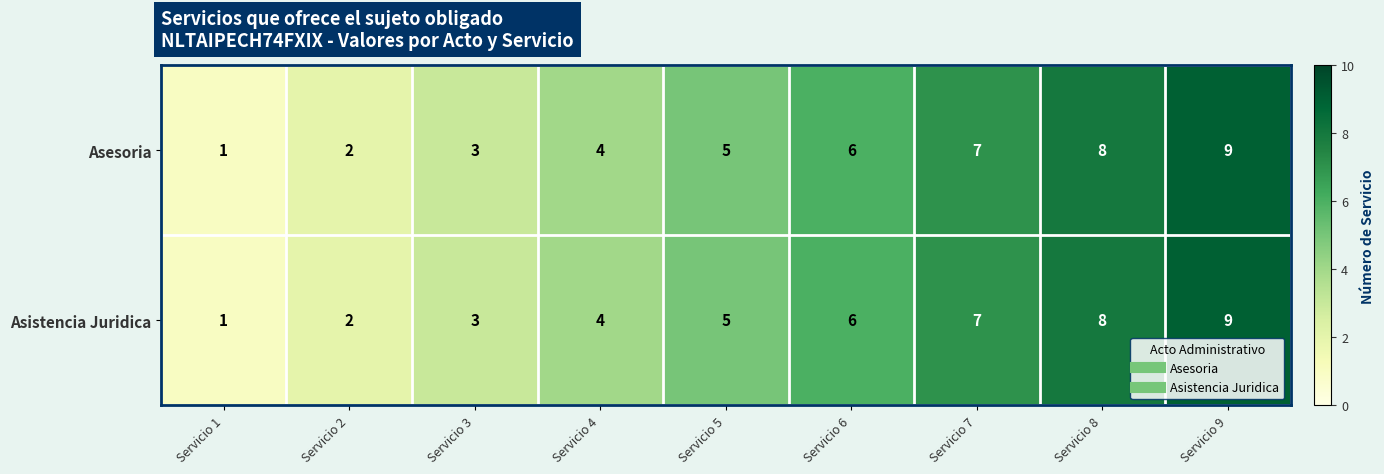

At which category does the chart reach its peak across all series?

Servicio 9